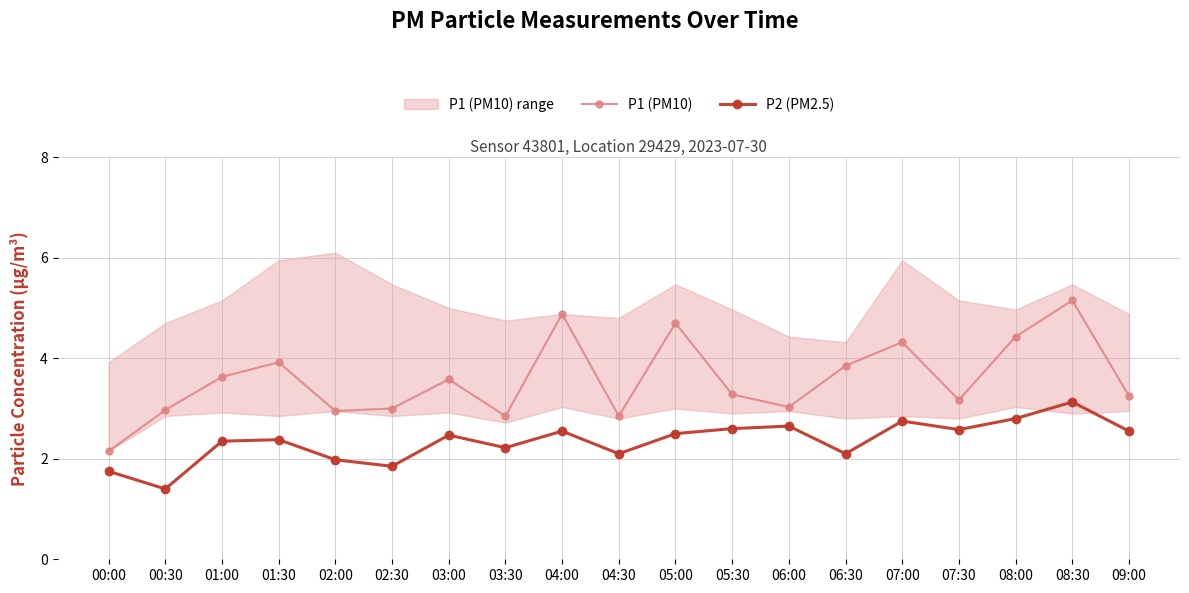

Reading right to left, transcribe all the data shown in this chart.

P1 (PM10): 3.2	5.2	4.4	3.2	4.3	3.9	3.0	3.3	4.7	2.9	4.9	2.9	3.6	3.0	3.0	3.9	3.6	3.0	2.1
P2 (PM2.5): 2.5	3.1	2.8	2.6	2.8	2.1	2.6	2.6	2.5	2.1	2.5	2.2	2.5	1.9	2.0	2.4	2.4	1.4	1.8